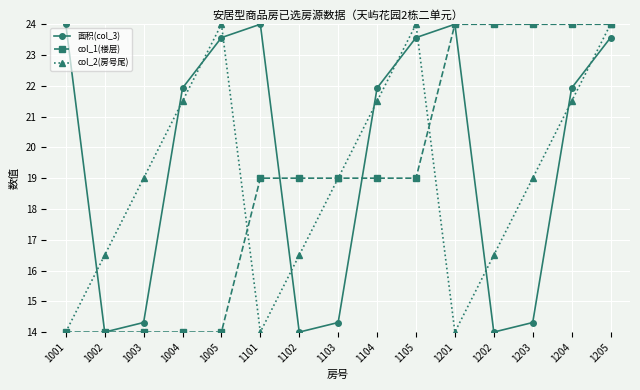

What is the difference between the maximum and minimum values in the col_1(楼层) series?

10.0